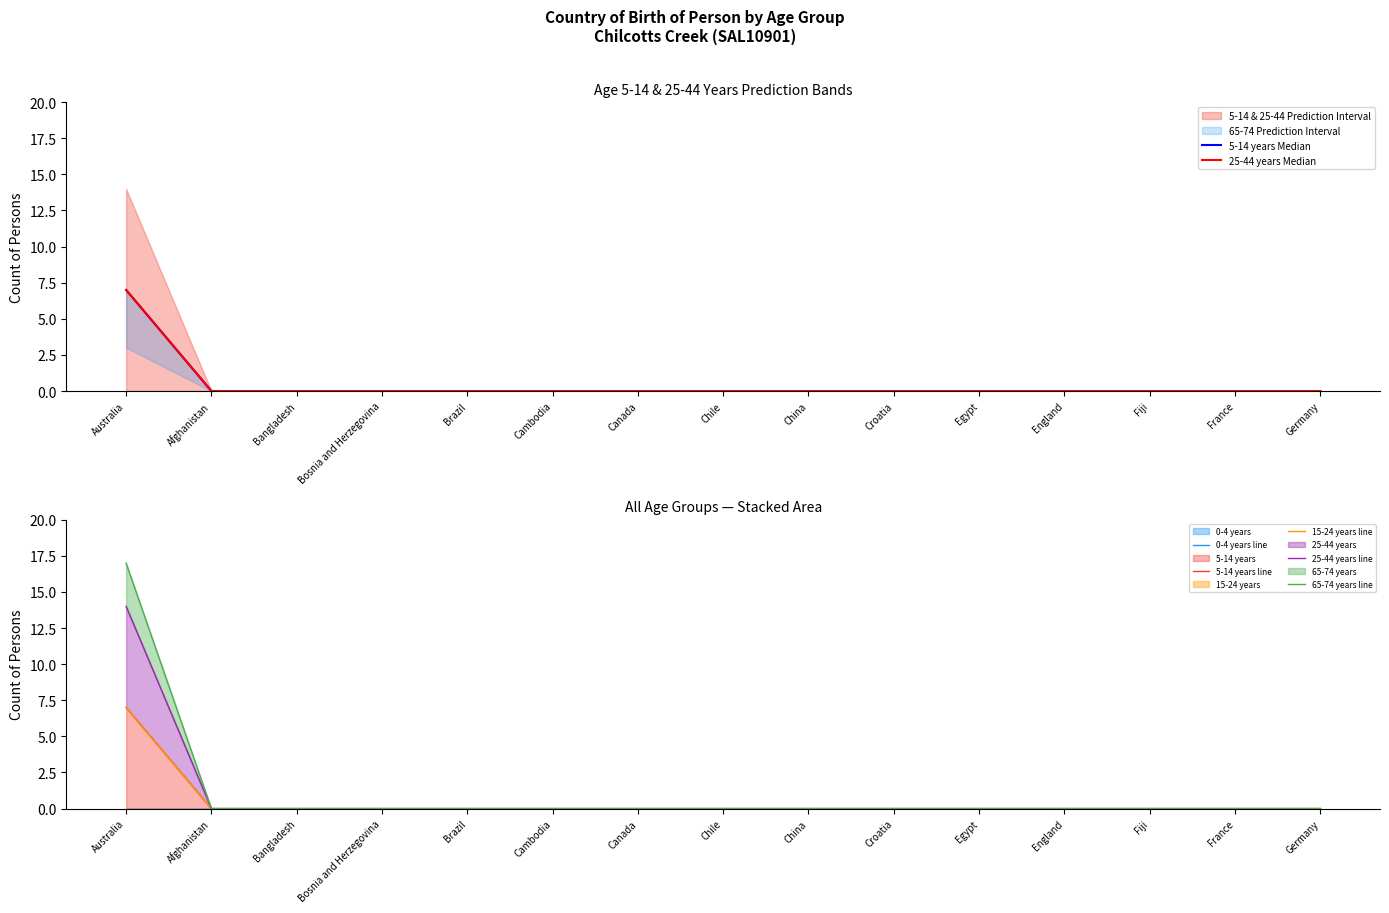

What is the difference between the maximum and minimum values in the 25-44 years series?

7